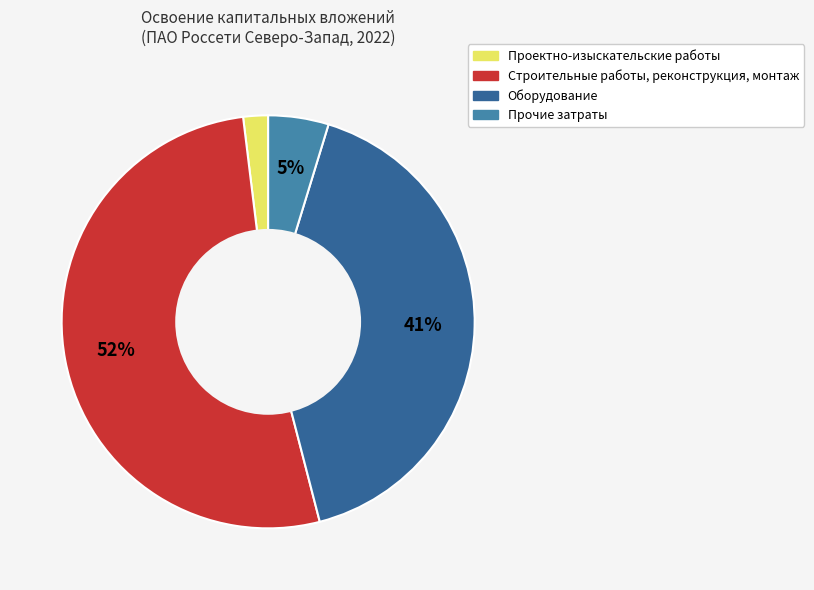

Rank the categories by value from highest to lowest.

Строительные работы, реконструкция, монтаж, Оборудование, Прочие затраты, Проектно-изыскательские работы